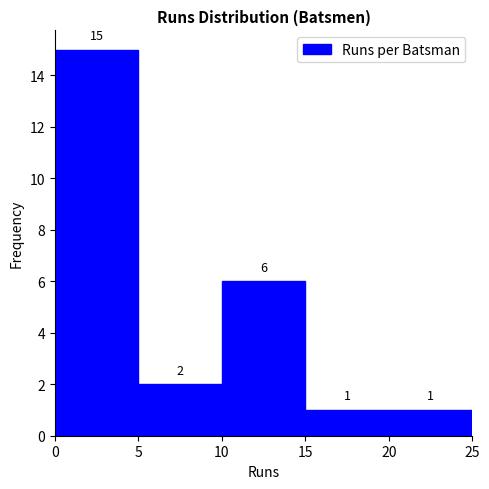

Reading left to right, transcribe this chart: for each bar, give the range it covers on the x-axis and its height.

0 to 5: 15
5 to 10: 2
10 to 15: 6
15 to 20: 1
20 to 25: 1